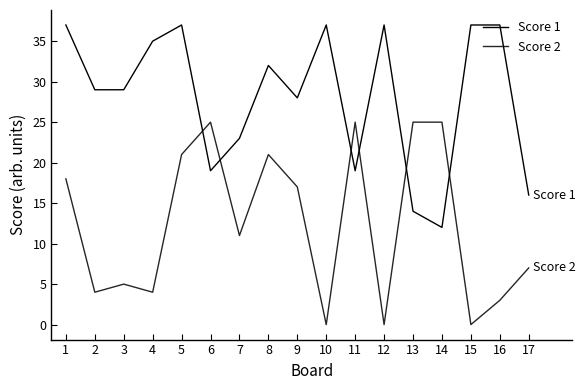

What is the approximate value of Score 2 at 3, to the nearest 5?

5